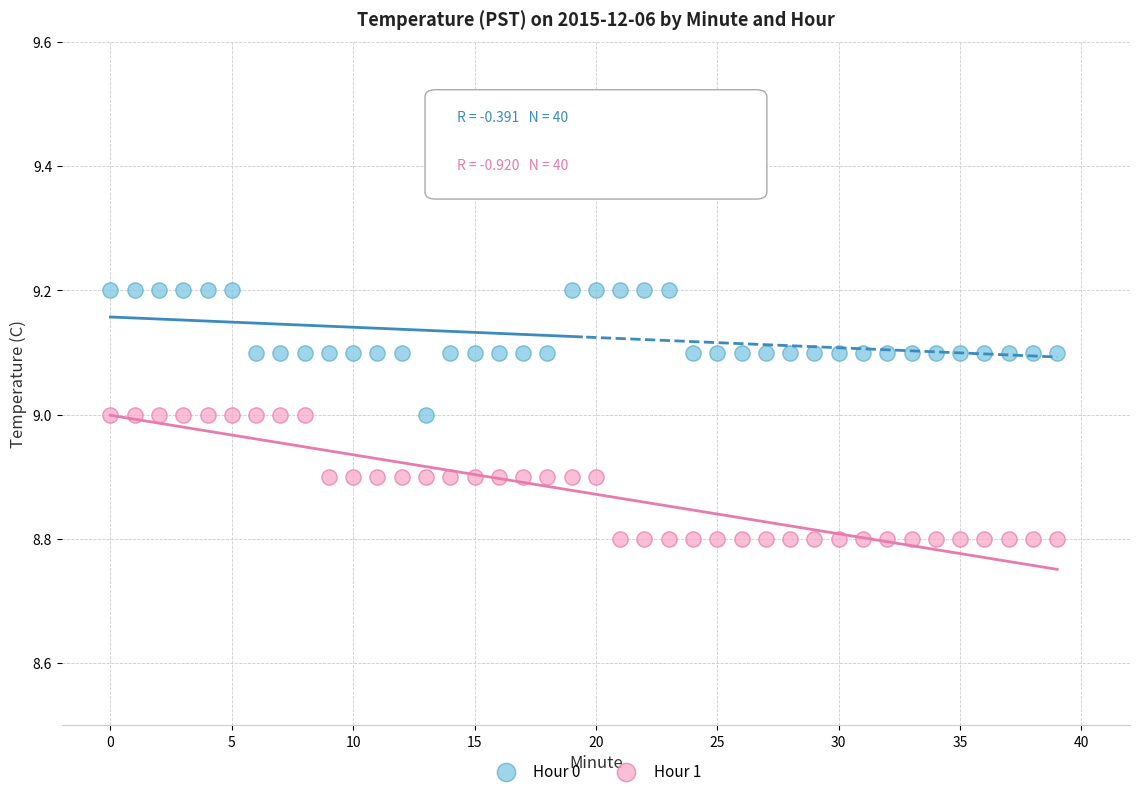

Which series reaches the minimum Y coordinate?

Hour 1